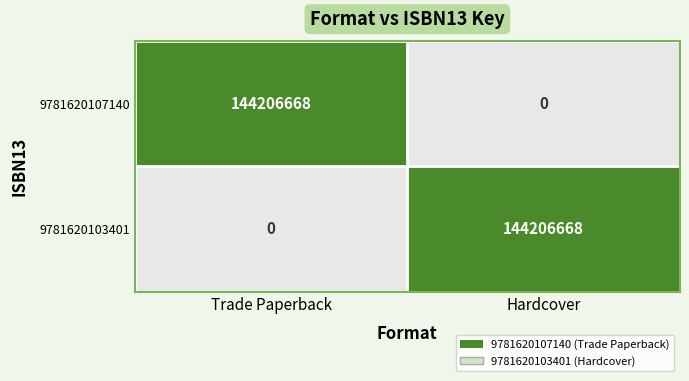

What is the sum of the 9781620103401 values at Trade Paperback and Hardcover?

144206668